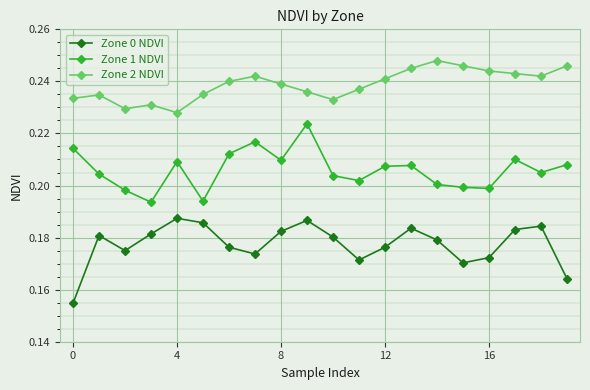

True or false: Zone 0 NDVI and Zone 1 NDVI cross at least once.

False